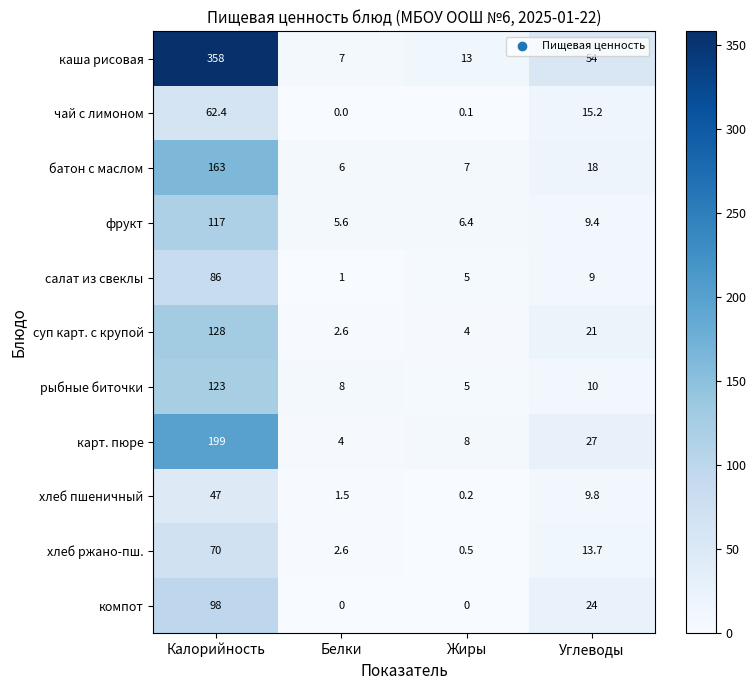

What is the sum of the рыбные биточки values at Углеводы and Жиры?

15.0